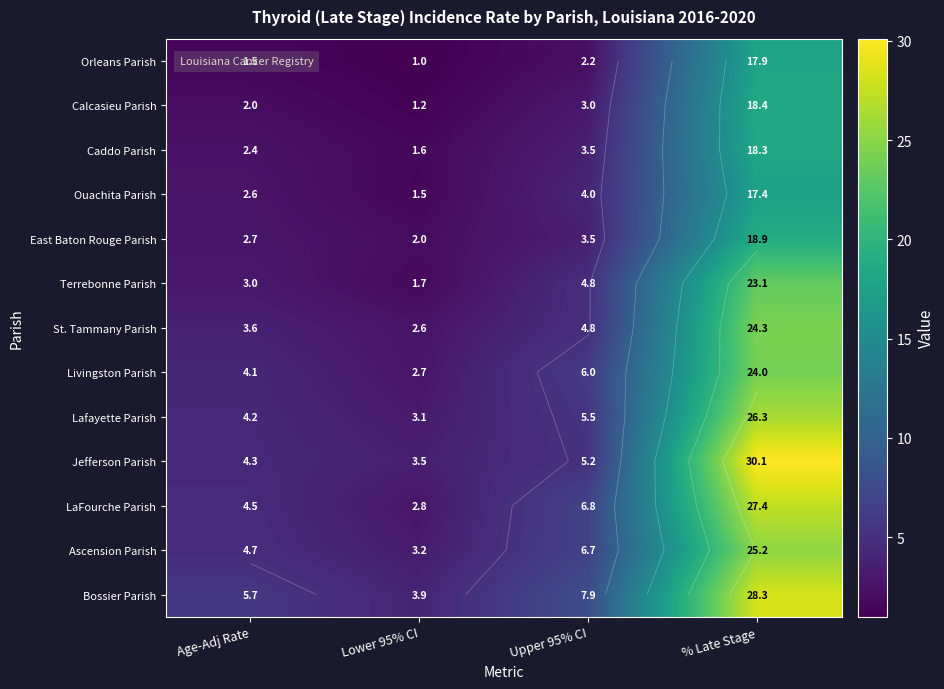

At which category is the sum across all series the highest?

% Late Stage